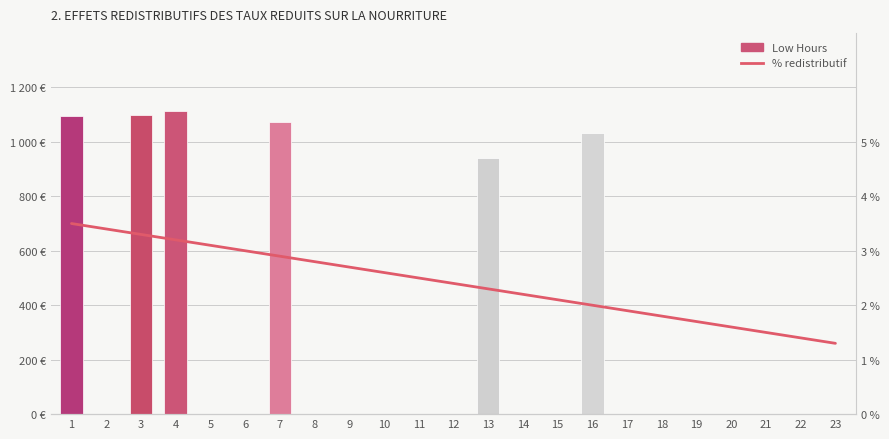

List the labels in order of % redistributif value, smallest first.

23, 22, 21, 20, 19, 18, 17, 16, 15, 14, 13, 12, 11, 10, 9, 8, 7, 6, 5, 4, 3, 2, 1